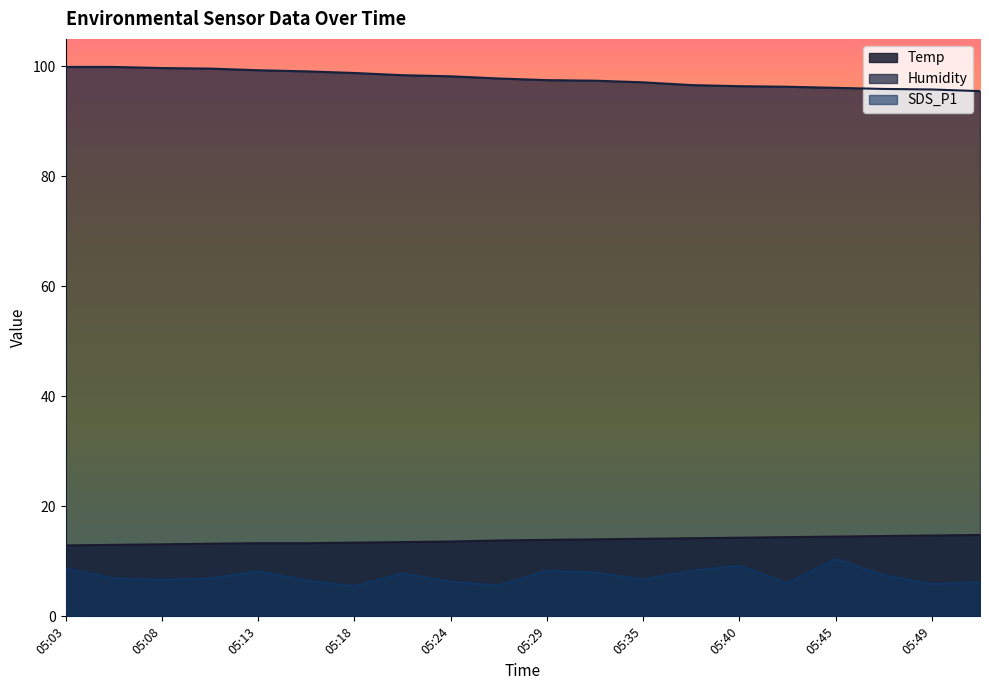

What is the maximum value shown in the chart?

99.9